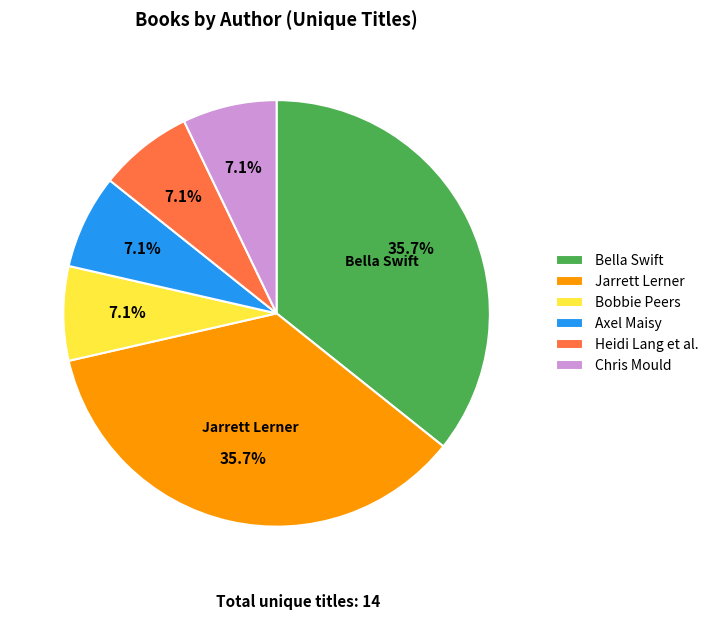

How many slices are in this pie chart?

6